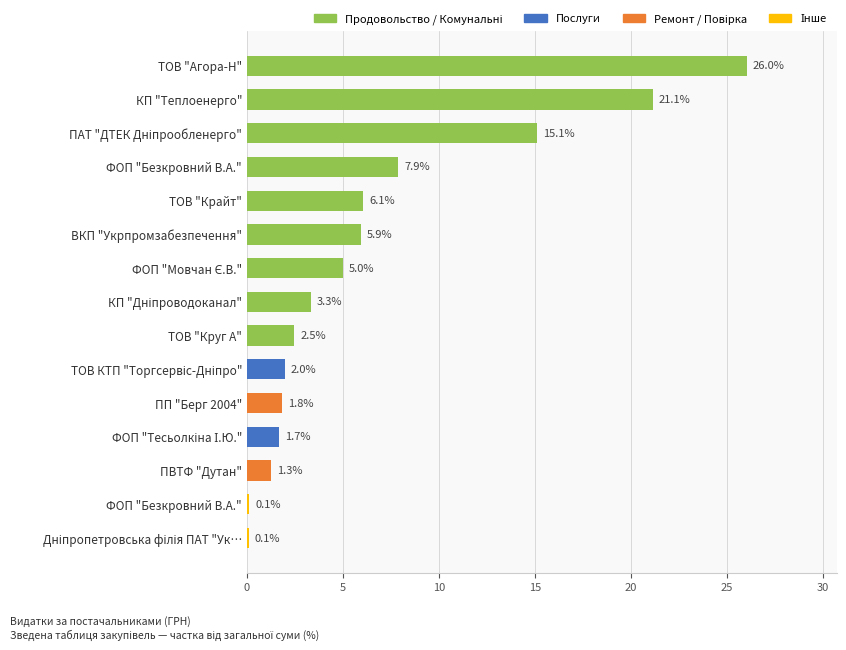

Are the bars horizontal?

Yes